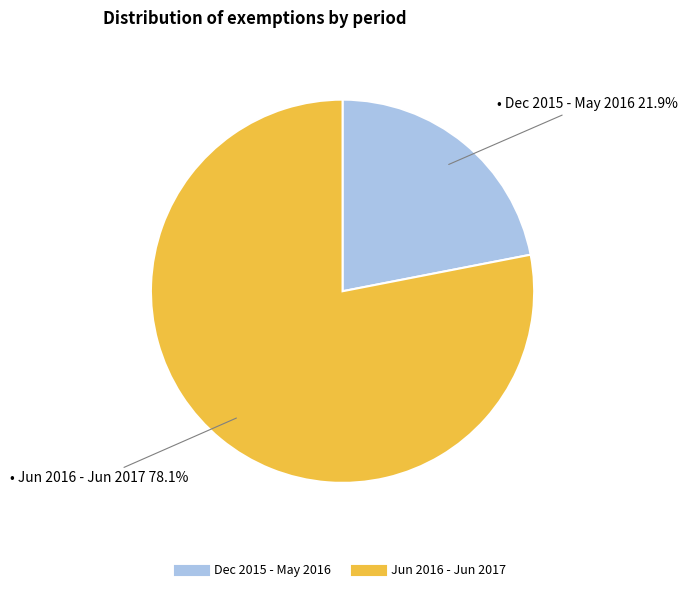

Is there any slice that represents more than half of the pie?

Yes